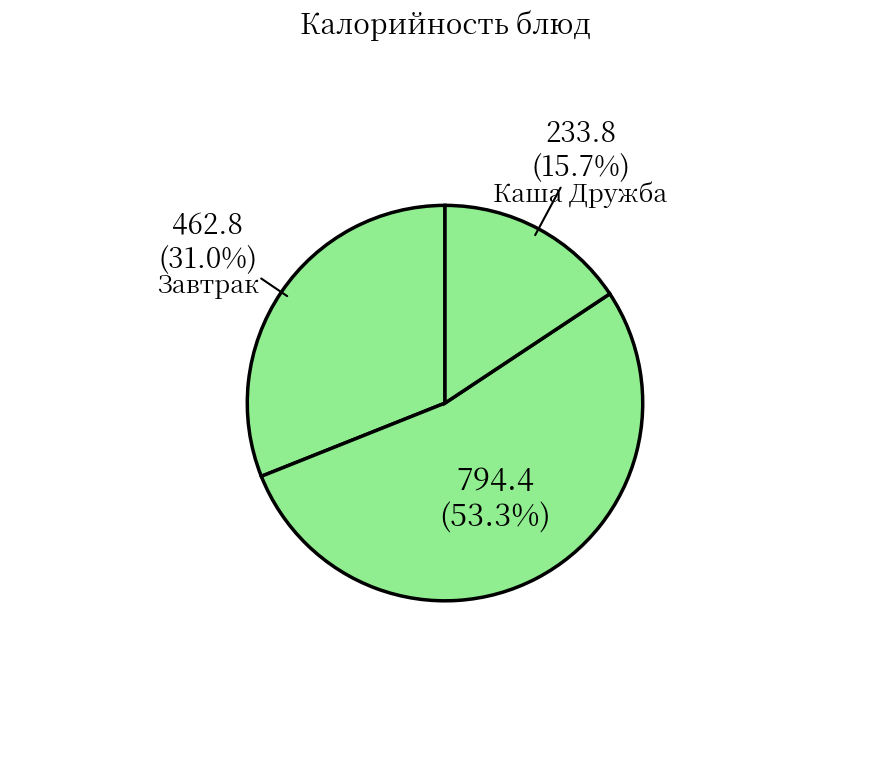

What is the largest slice in the pie chart?

Суп харчо